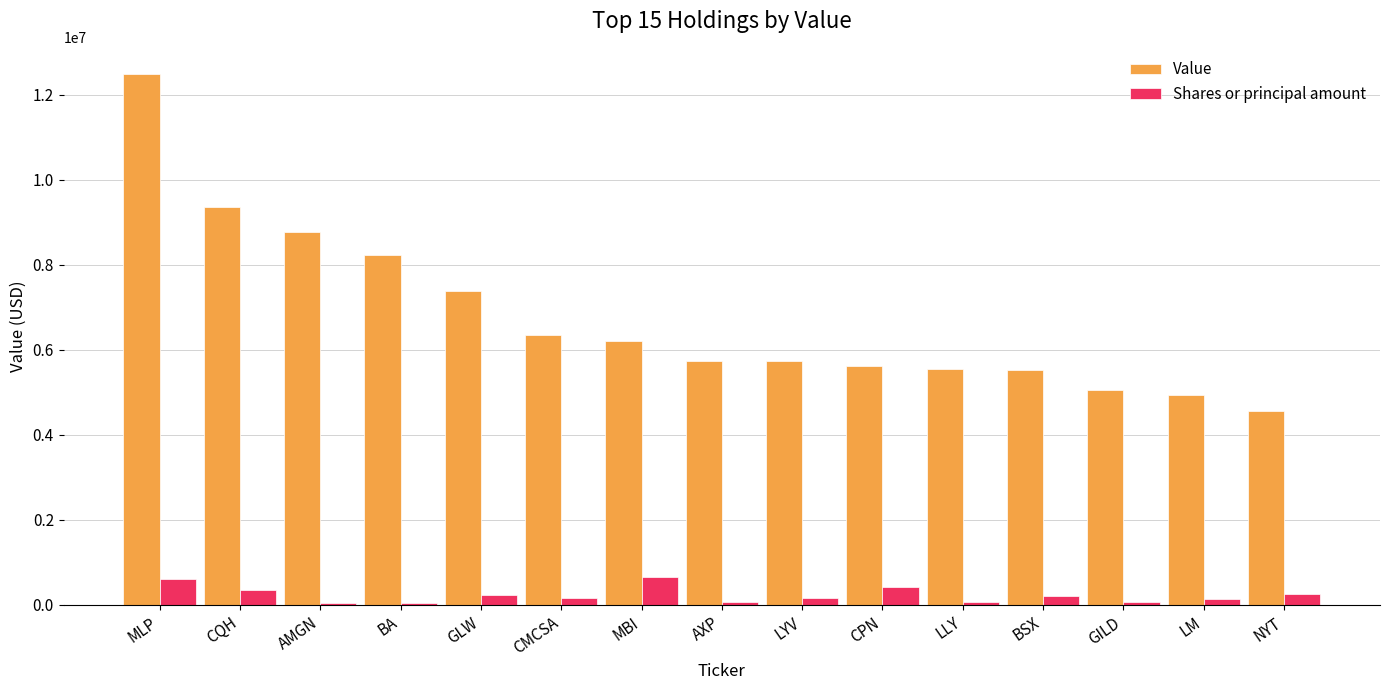

Rank the series at LYV from highest to lowest value.

Value, Shares or principal amount